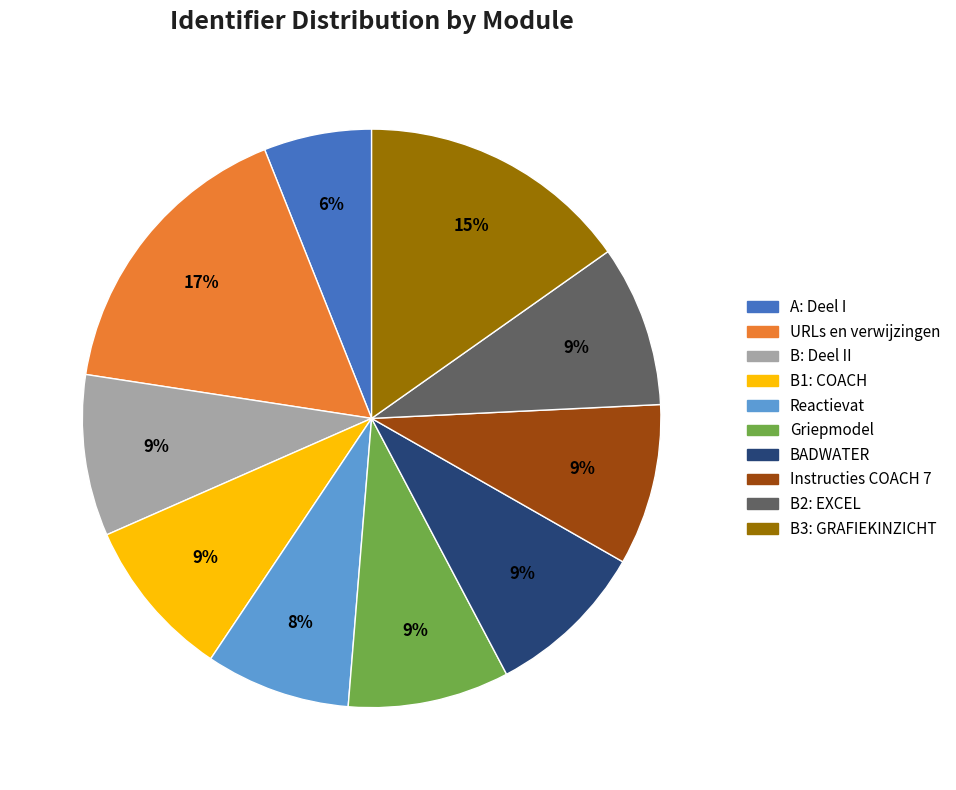

Do BADWATER and B: Deel II together represent more than half of the pie?

No